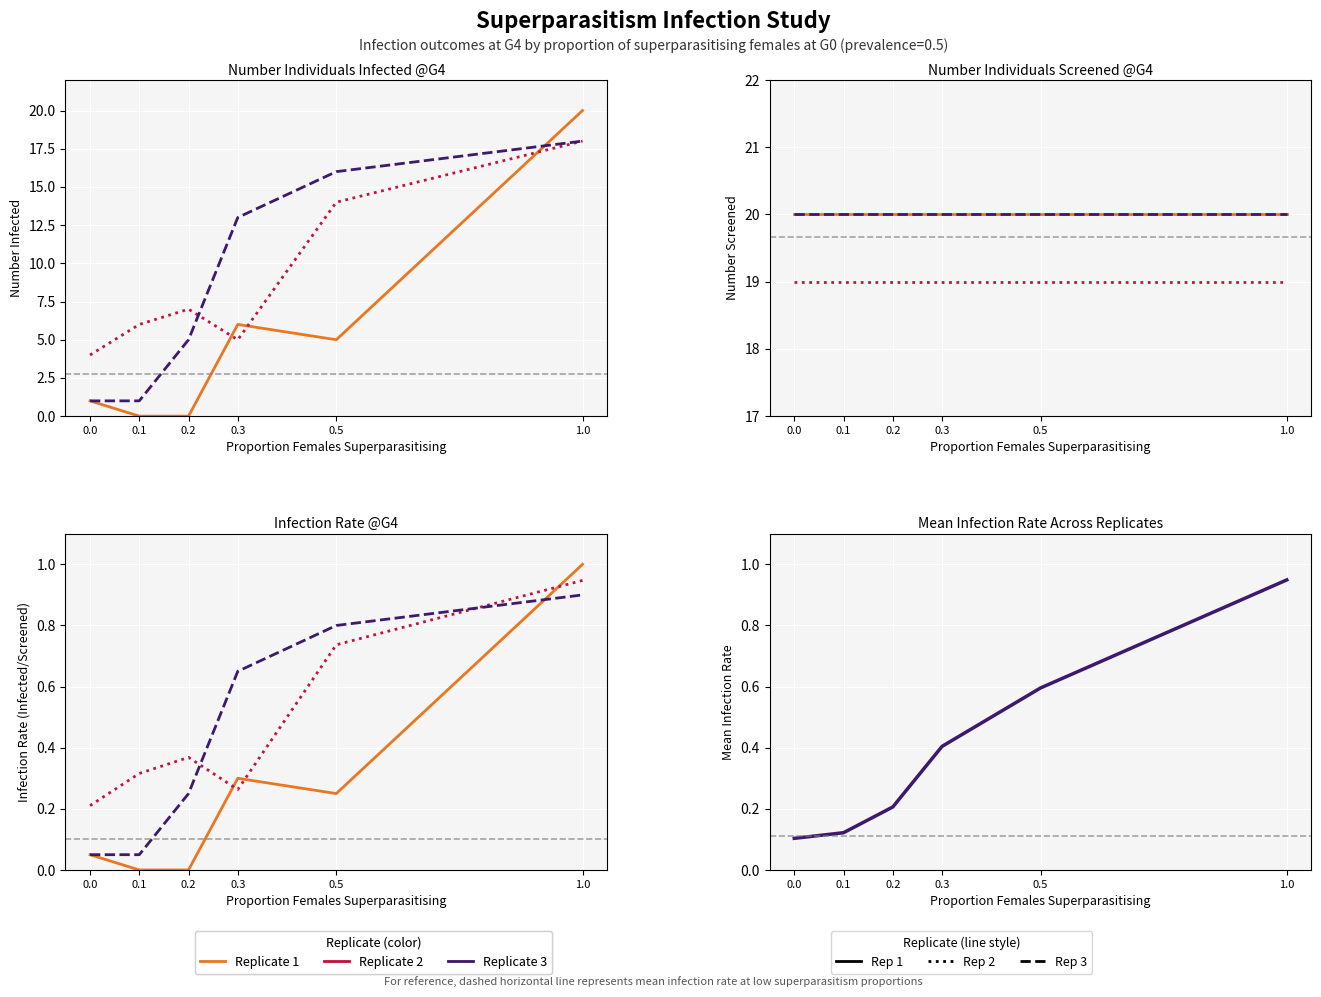

Between which two adjacent categories do Replicate 2 - Infected and Replicate 1 - Infected first intersect?

0.2 and 0.3